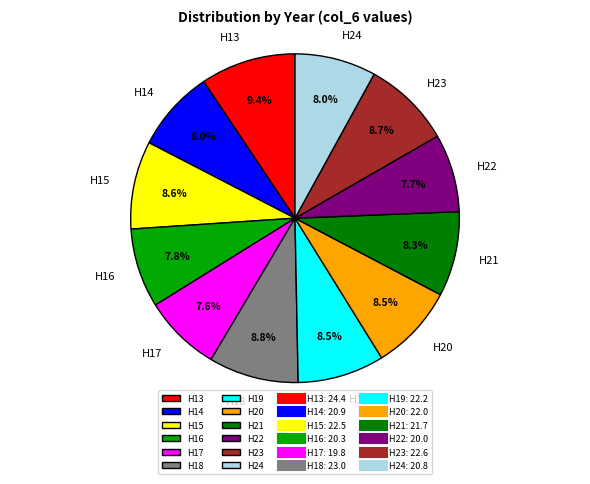

What is the ratio of the value at H24 to the value at H16?

1.0